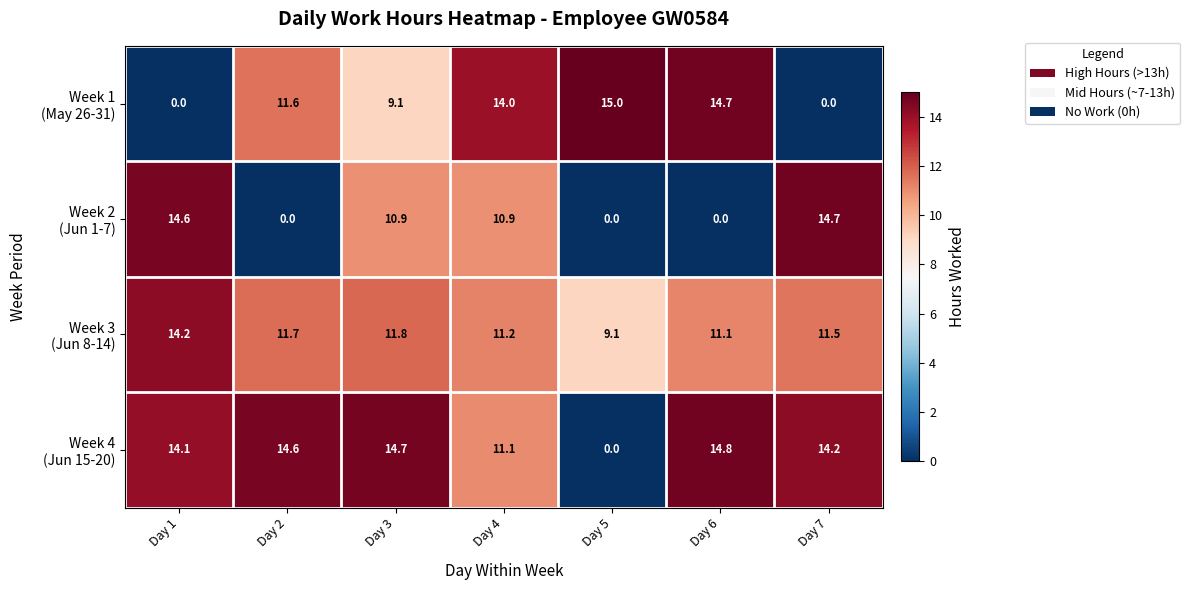

What is the greatest value displayed?

15.0